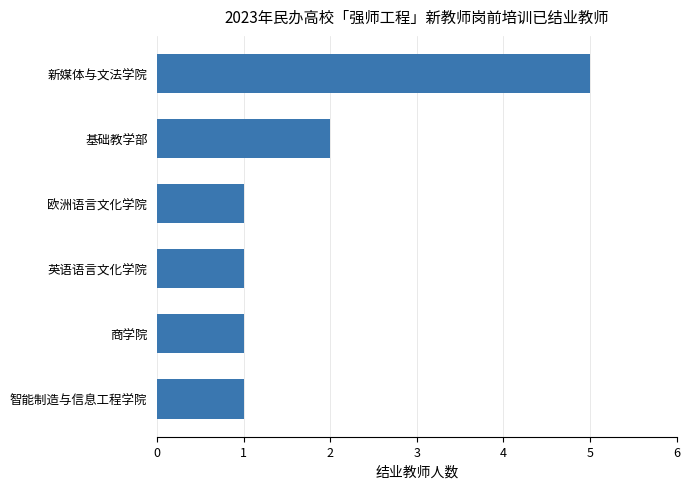

What is the minimum value shown in the chart?

1